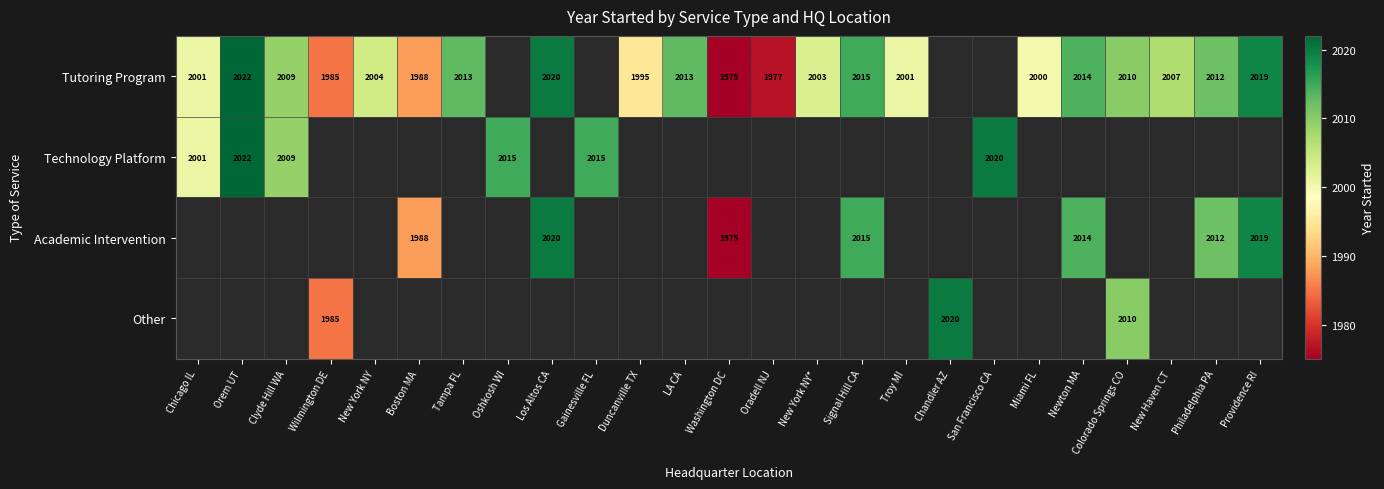

What is the difference between the Technology Platform values at Clyde Hill WA and Oshkosh WI?

6